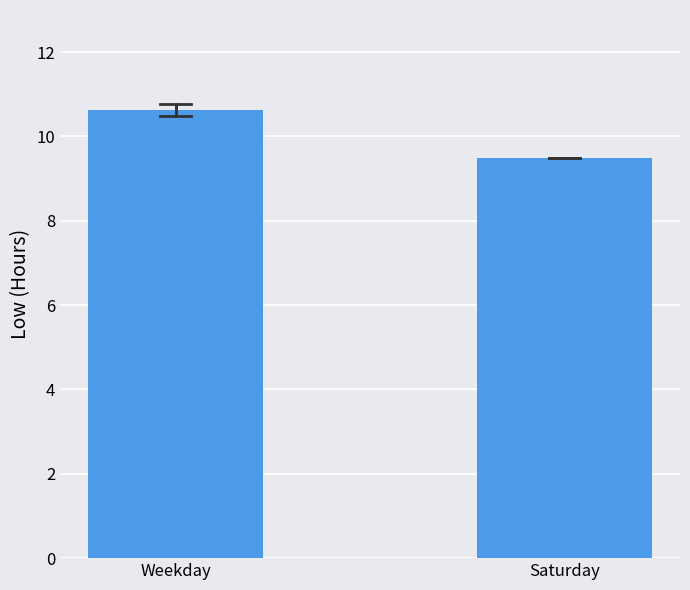

Read the value at Weekday.

10.6